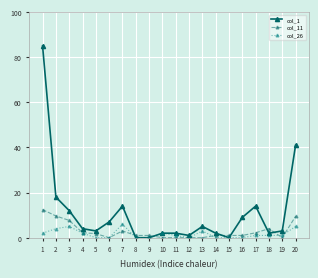

What is the maximum value shown in the chart?

85.0